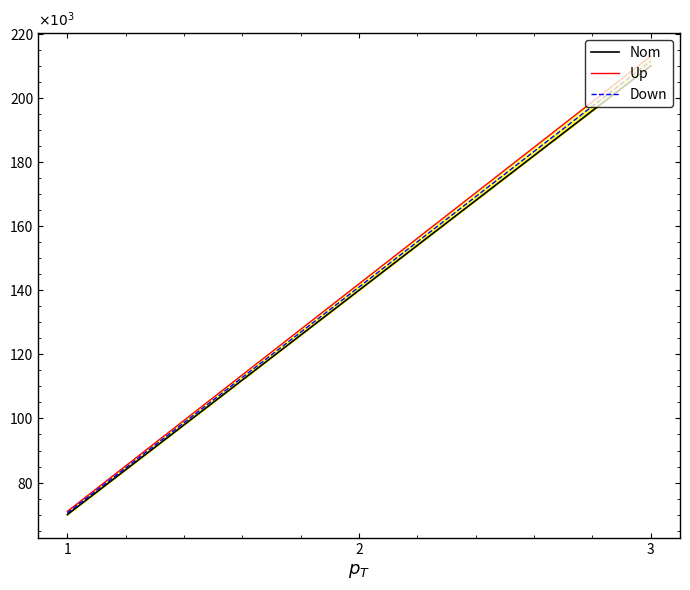

The Nom series shows 70000 at 1. True or false?

True